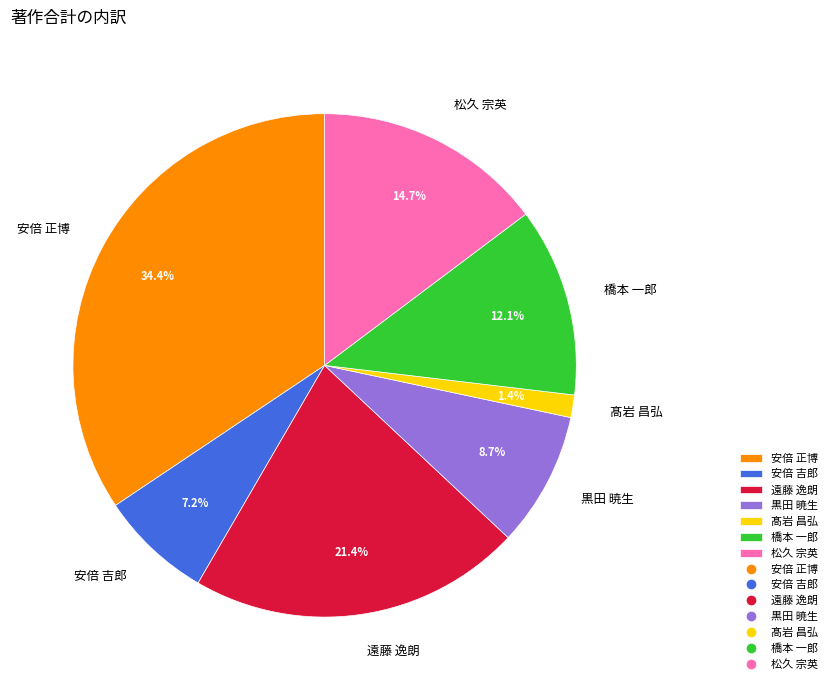

Is it true that 黒田 暁生 is 20% of the pie?

False